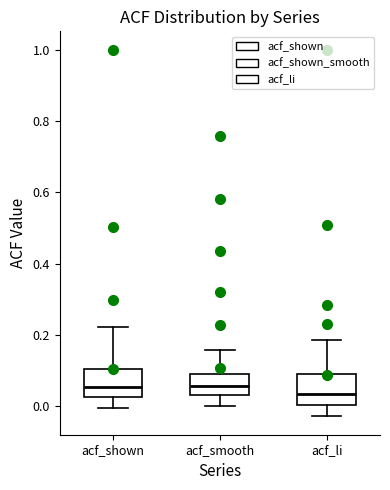

Reading left to right, transcribe this box plot: for each box, give where its median line is, the range the box spans, and where its two whiskers end, as read against the y-axis. The values are not printed on the chart, so give them approximately, as read against the axis.

acf_shown: median 0.06, box 0.02 to 0.10, whiskers 0.00 to 0.22
acf_smooth: median 0.06, box 0.04 to 0.10, whiskers 0.00 to 0.16
acf_li: median 0.04, box 0.00 to 0.08, whiskers -0.02 to 0.18